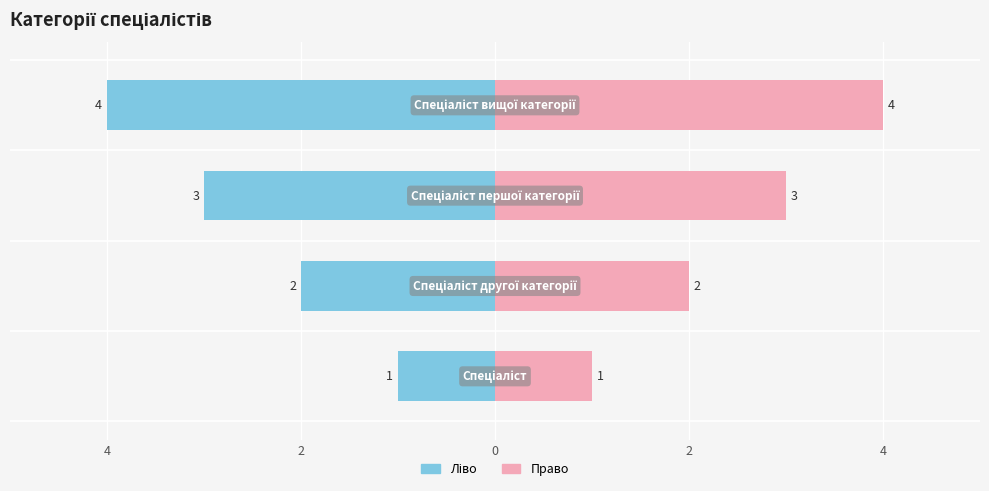

Which has a higher value, 2 or 4?

4